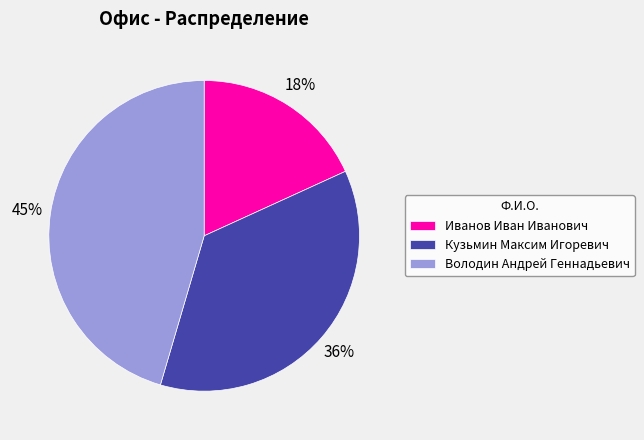

What is the smallest slice in the pie chart?

Иванов Иван Иванович